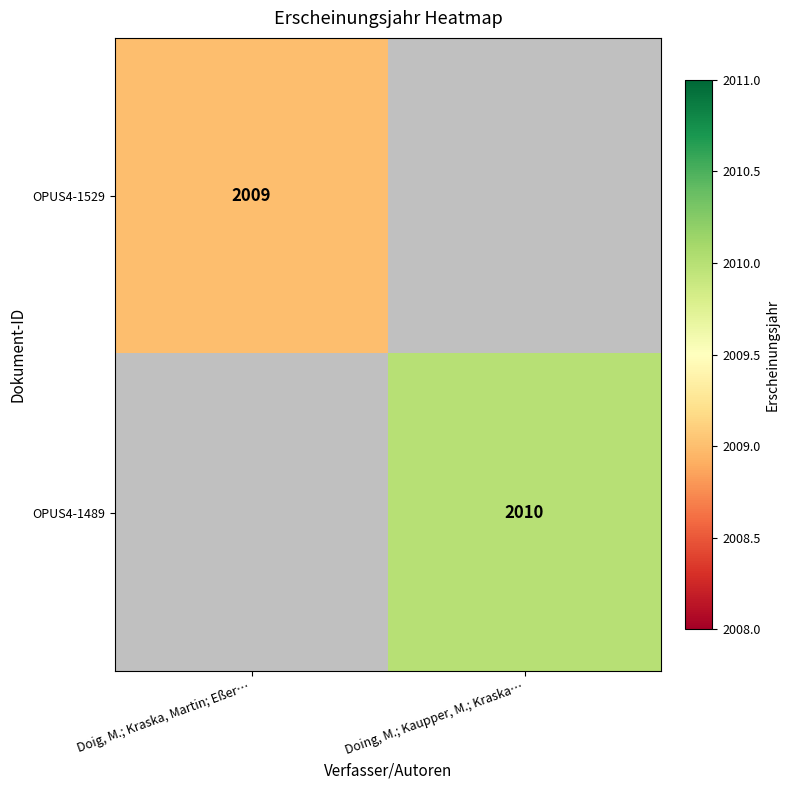

Is it true that OPUS4-1529 equals 2009 at Doig, M.; Kraska, Martin; Eßer…?

True